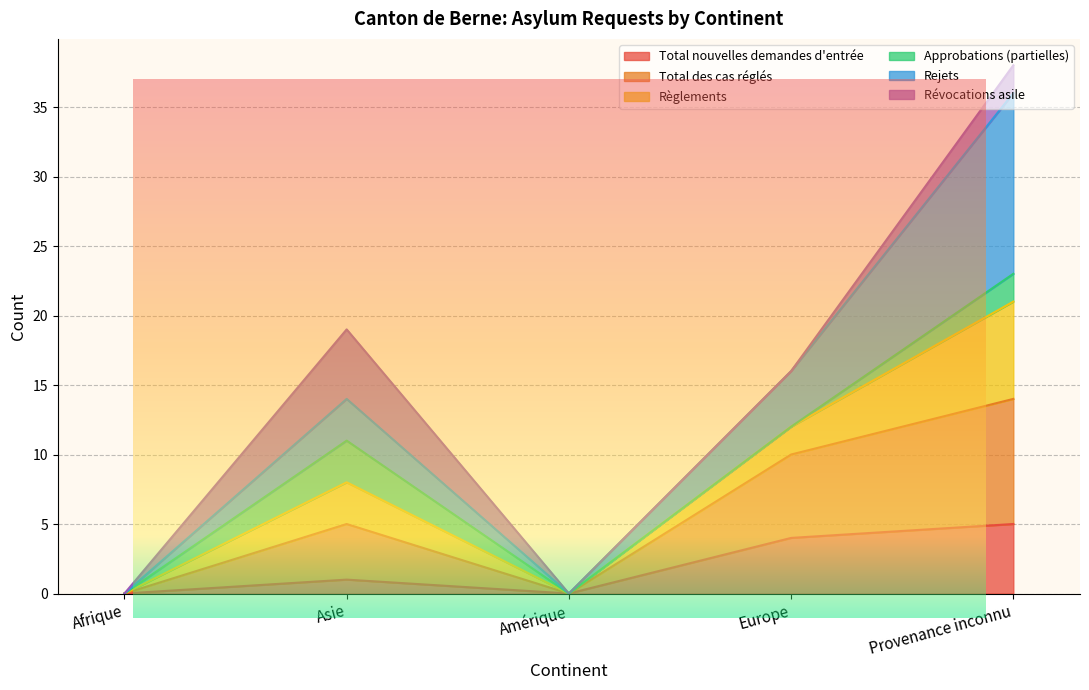

At how many categories does at least one series exceed 16?

2